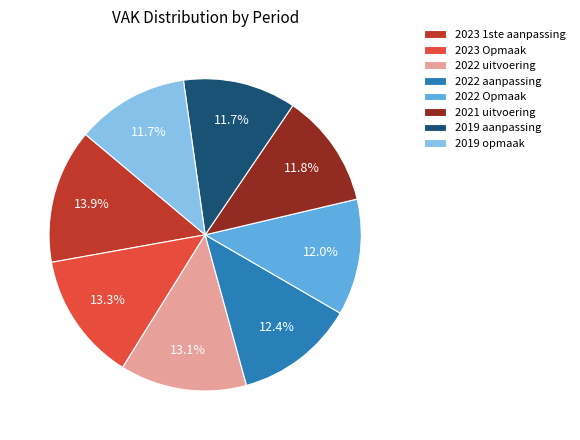

The 2023 1ste aanpassing slice represents 14% of the pie. True or false?

True